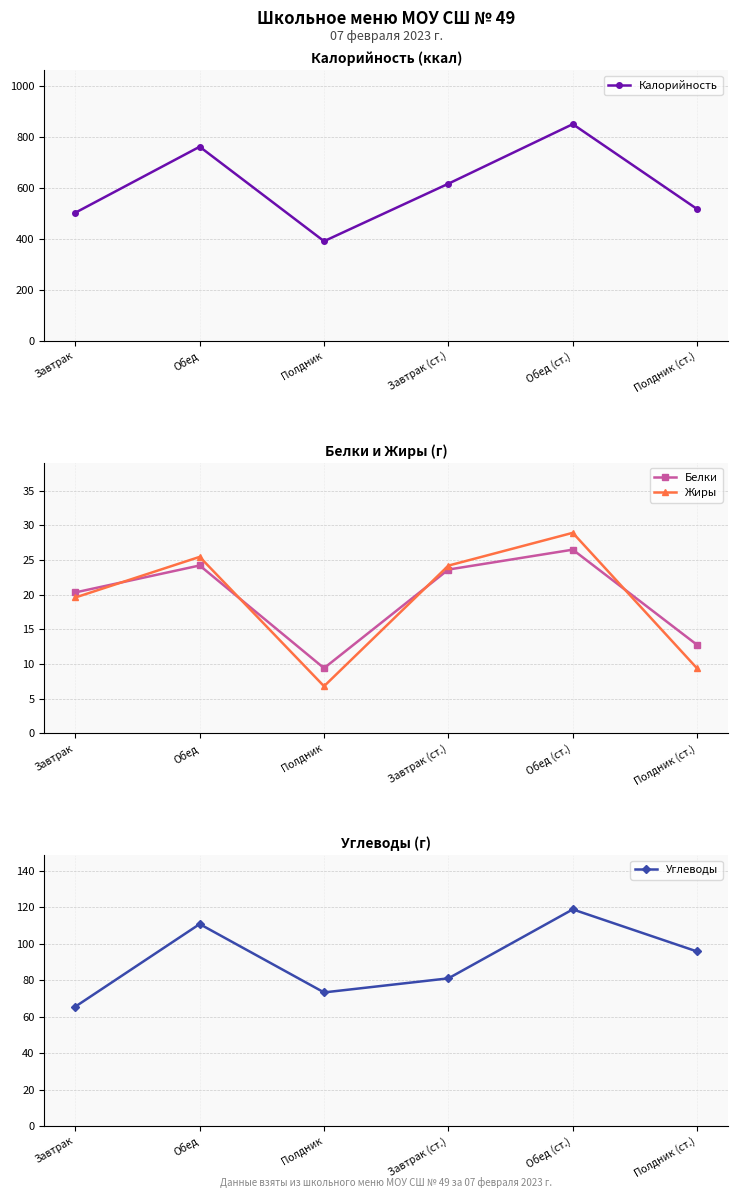

Count the number of categories in the chart.

6